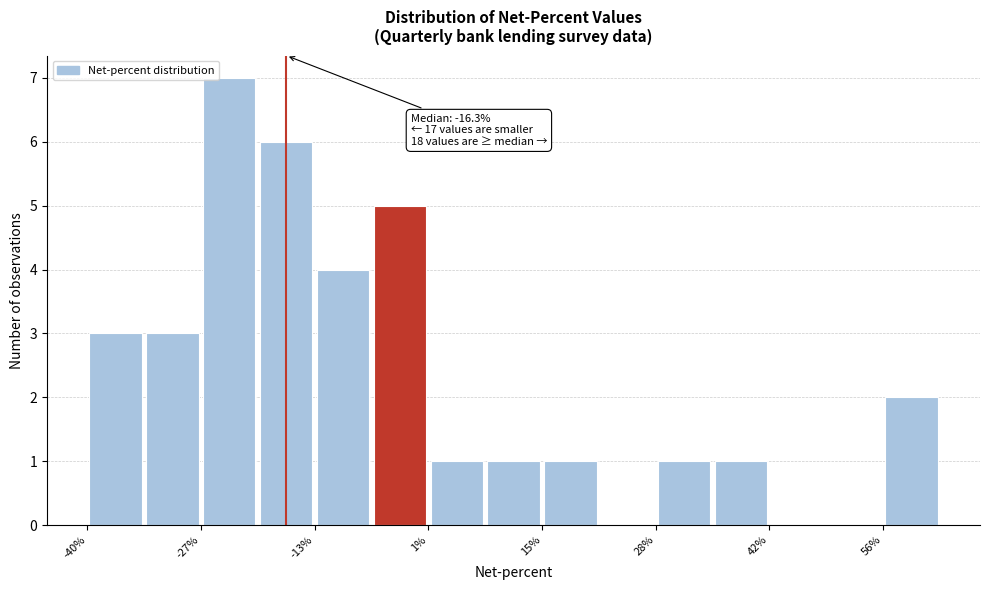

Around what value on the x-axis is the tallest bar? Give the approximate position of its centre, as read against the axis.

-24